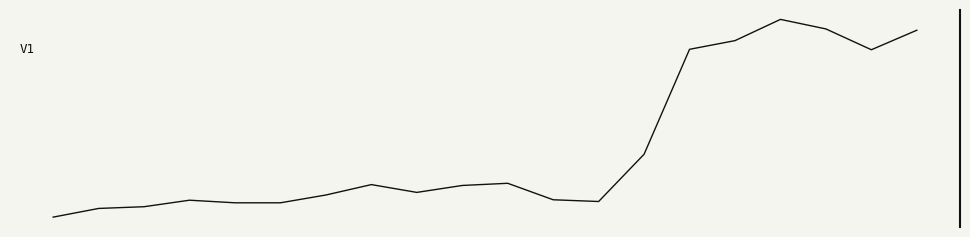

Does the chart display data point markers on the line(s)?

No